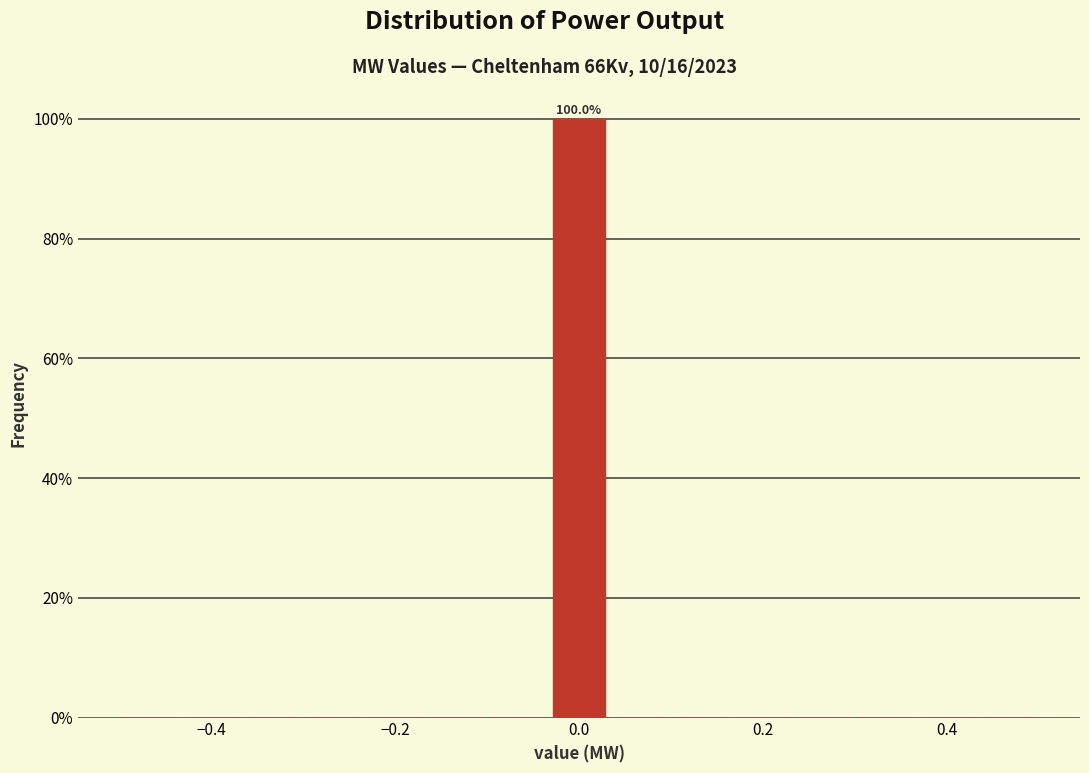

Around what value on the x-axis is the tallest bar? Give the approximate position of its centre, as read against the axis.

0.00